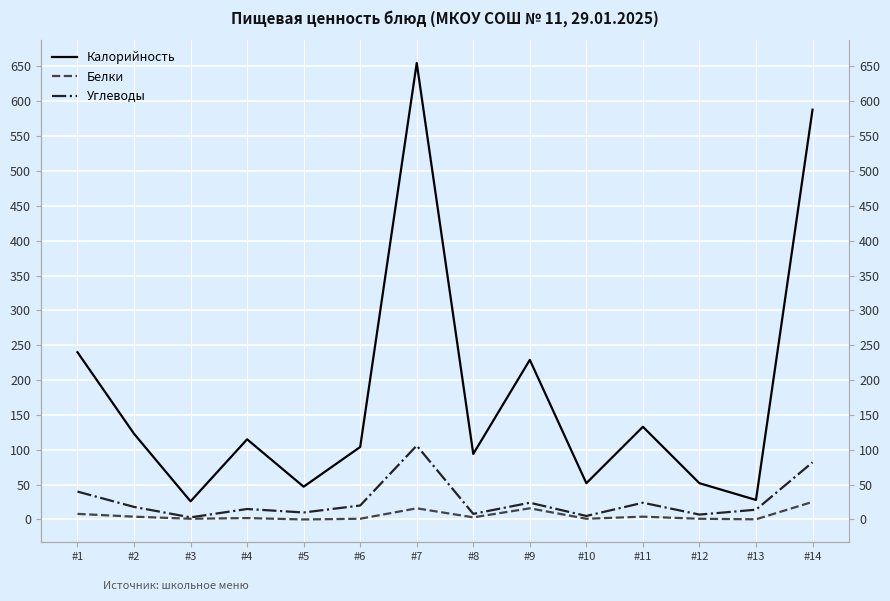

What is the sum of all Углеводы values?

376.0